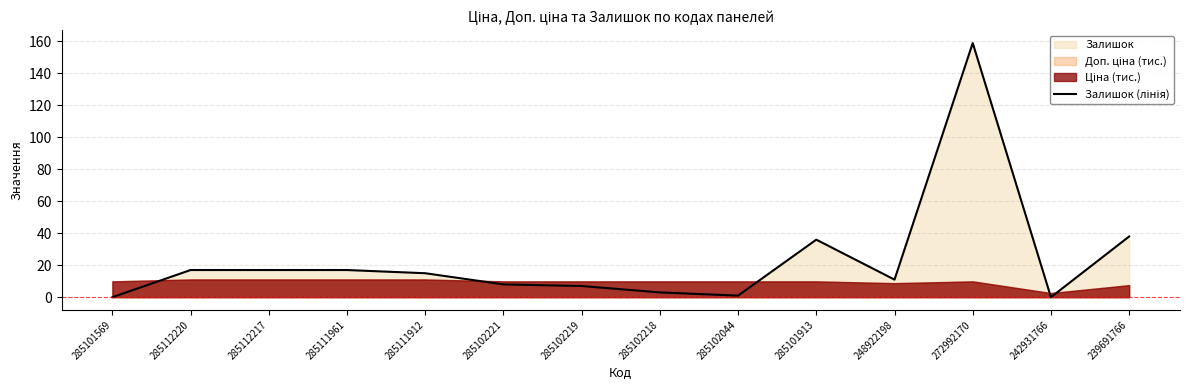

What position from the right is 285102044?

6